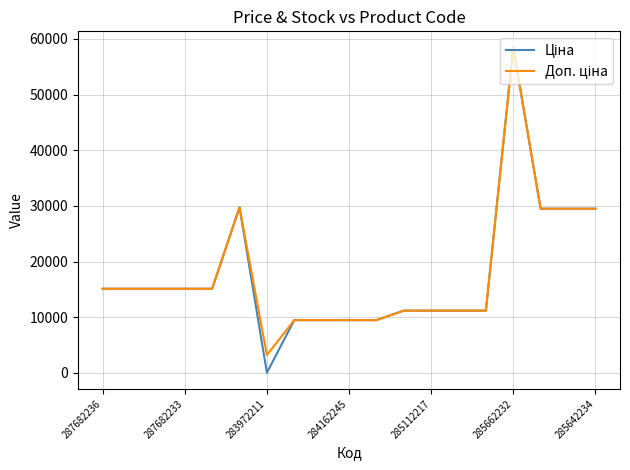

What is the maximum value shown in the chart?

58426.5